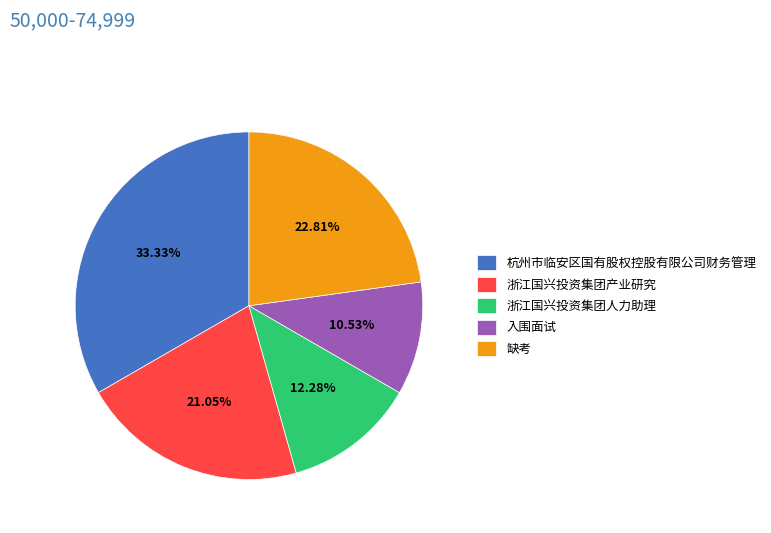

Is the sum of 杭州市临安区国有股权控股有限公司财务管理 and 浙江国兴投资集团产业研究 greater than half?

Yes